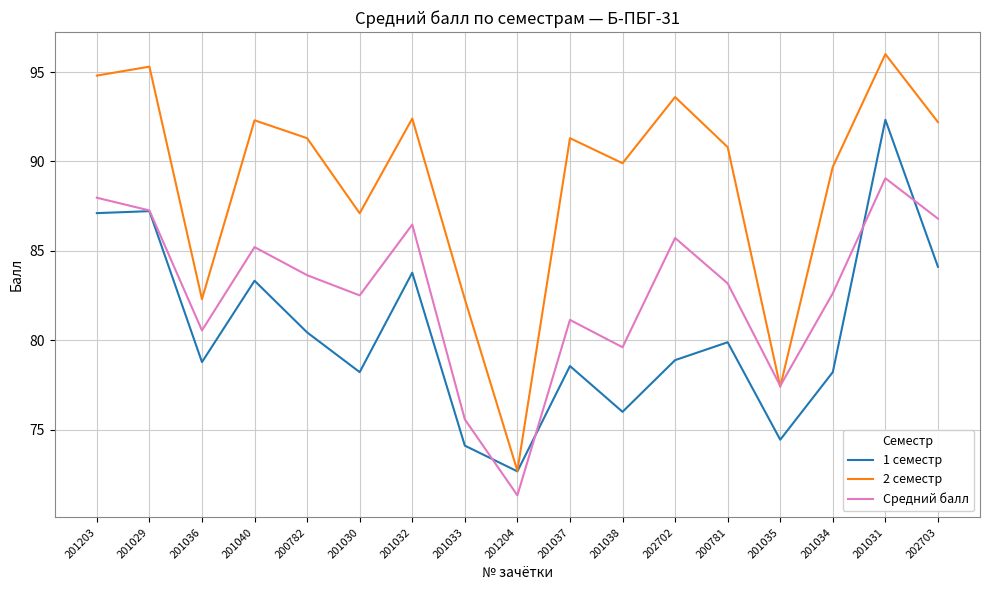

How many intersections are there between Средний балл and 2 семестр?

2